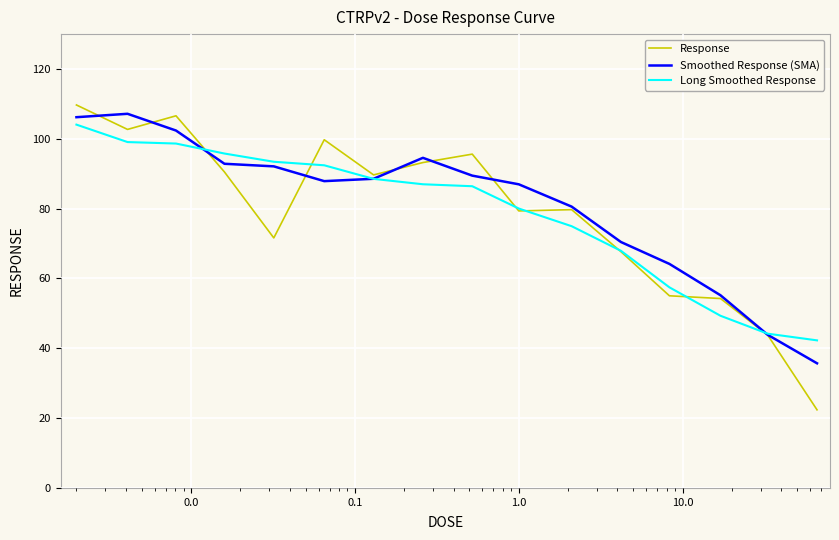

What is the minimum value shown in the chart?

22.4